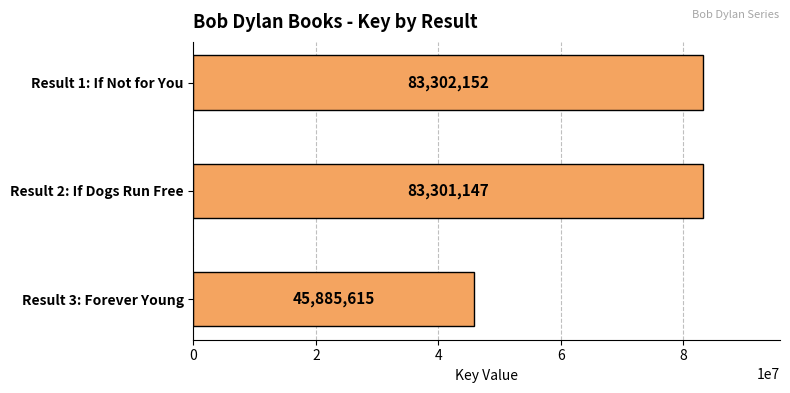

Reading top to bottom, transcribe all the data shown in this chart.

83302152	83301147	45885615